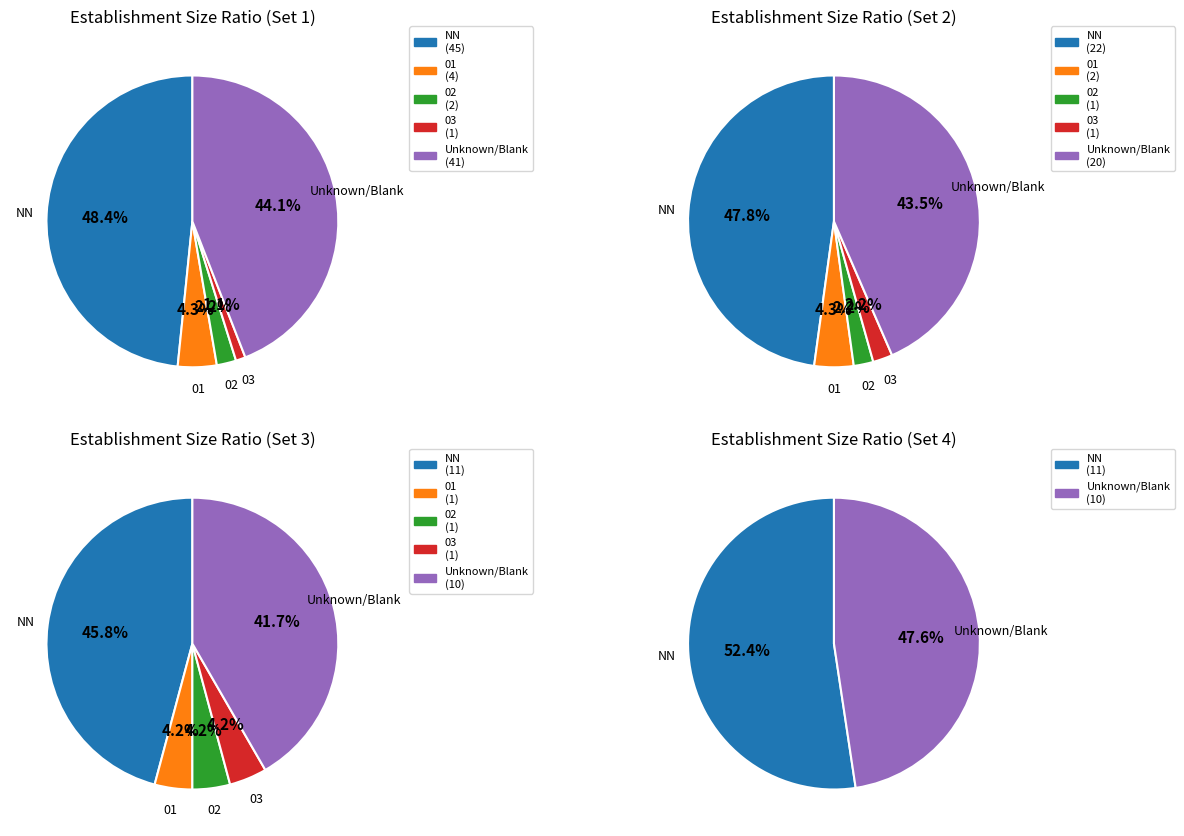

To the nearest percent, what is the difference between the largest and smallest slice percentages?

47%